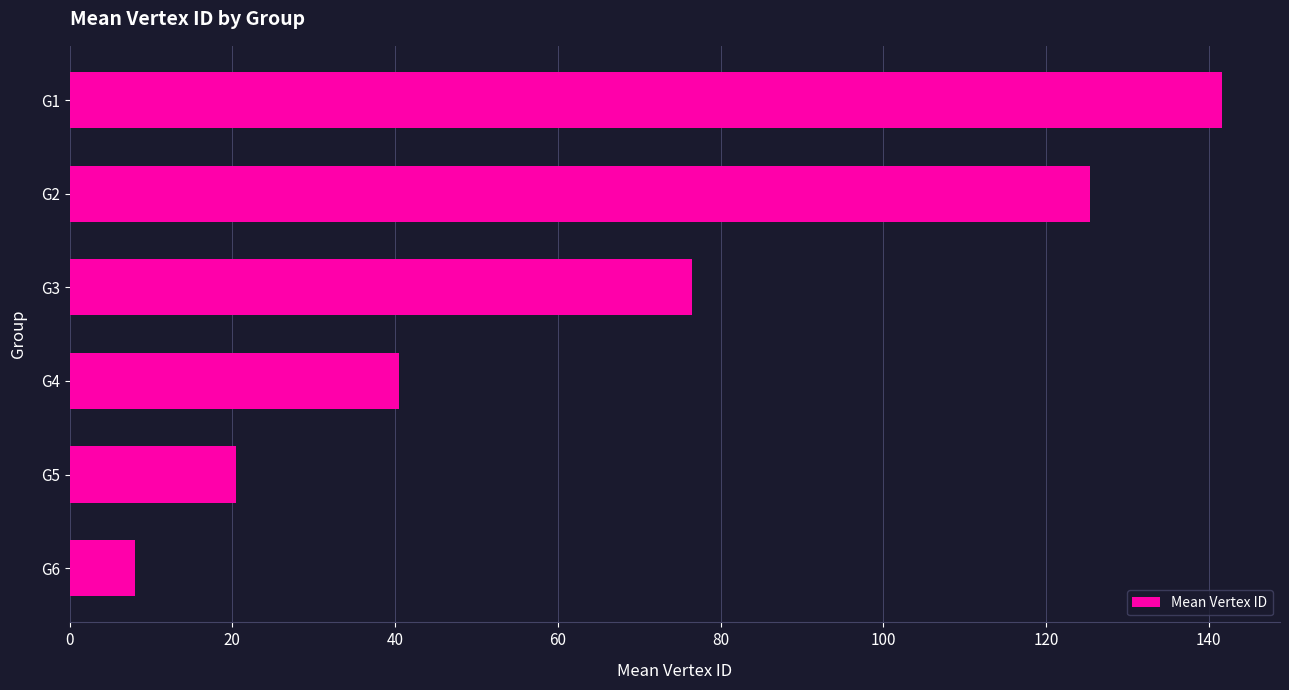

The chart shows a value of 6.7 at G5. True or false?

False